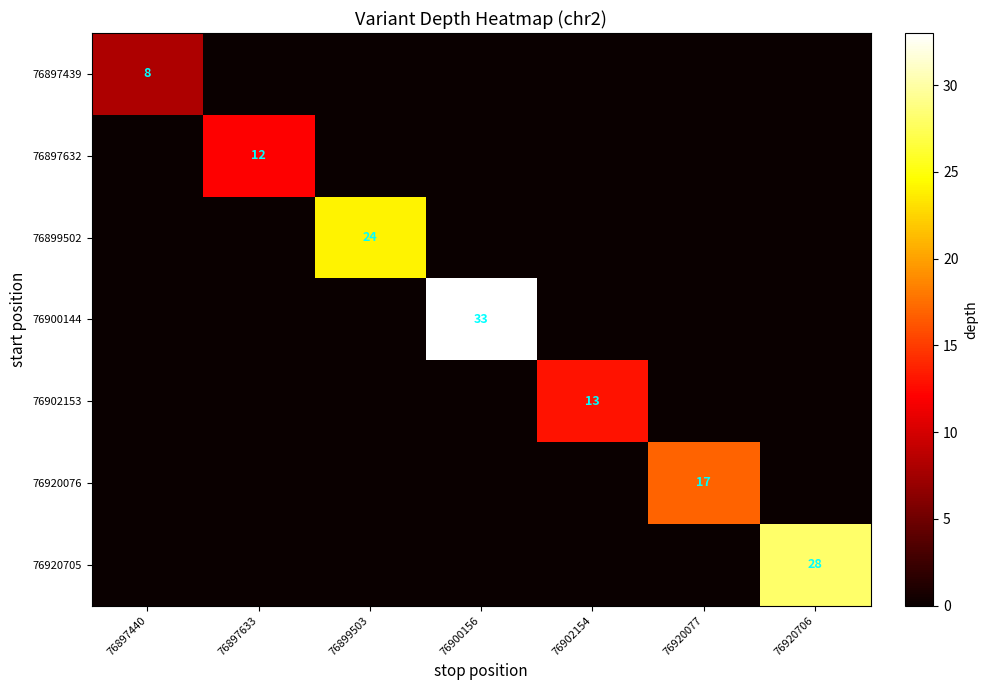

The 76920705 series shows 10 at 76920706. True or false?

False